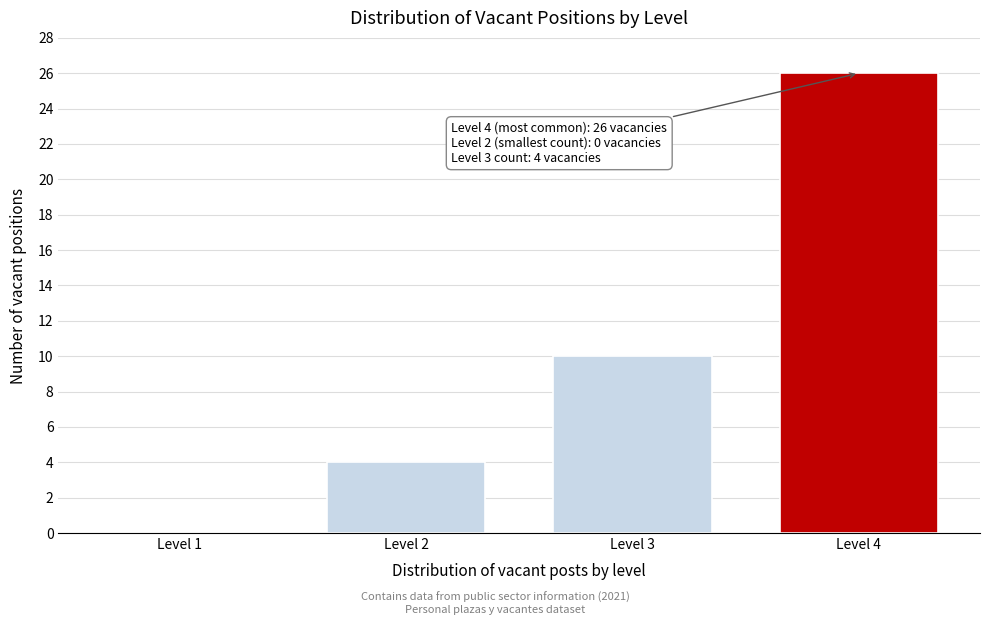

Reading left to right, what are all the values shown in this chart?

Level 1=0	Level 2=4	Level 3=10	Level 4=26